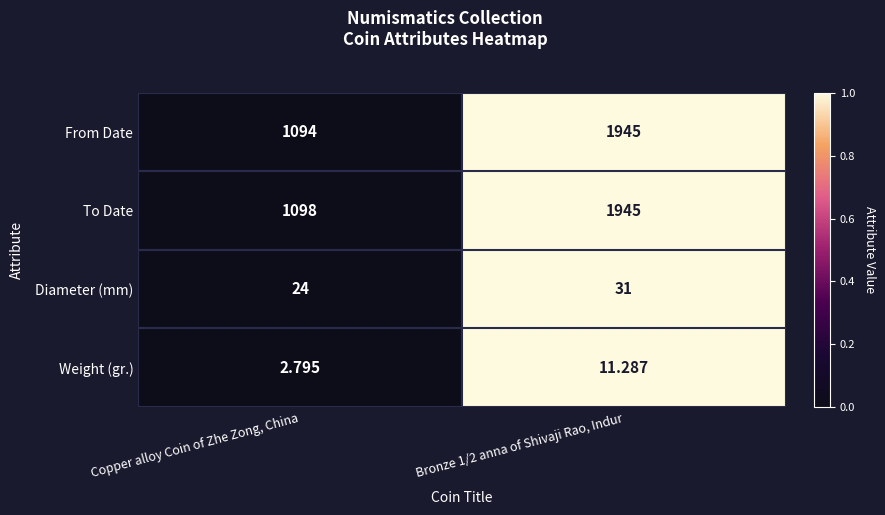

Where is Weight (gr.) nearest to the value 7?

Copper alloy Coin of Zhe Zong, China